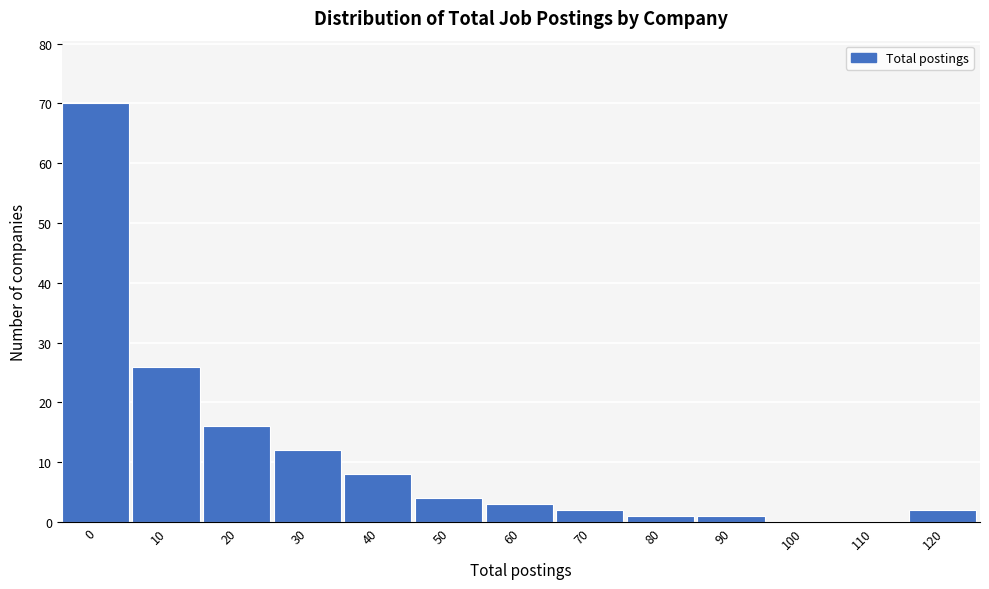

Reading left to right, what are all the values shown in this chart?

0=70	10=26	20=16	30=12	40=8	50=4	60=3	70=2	80=1	90=1	100=0	110=0	120=2